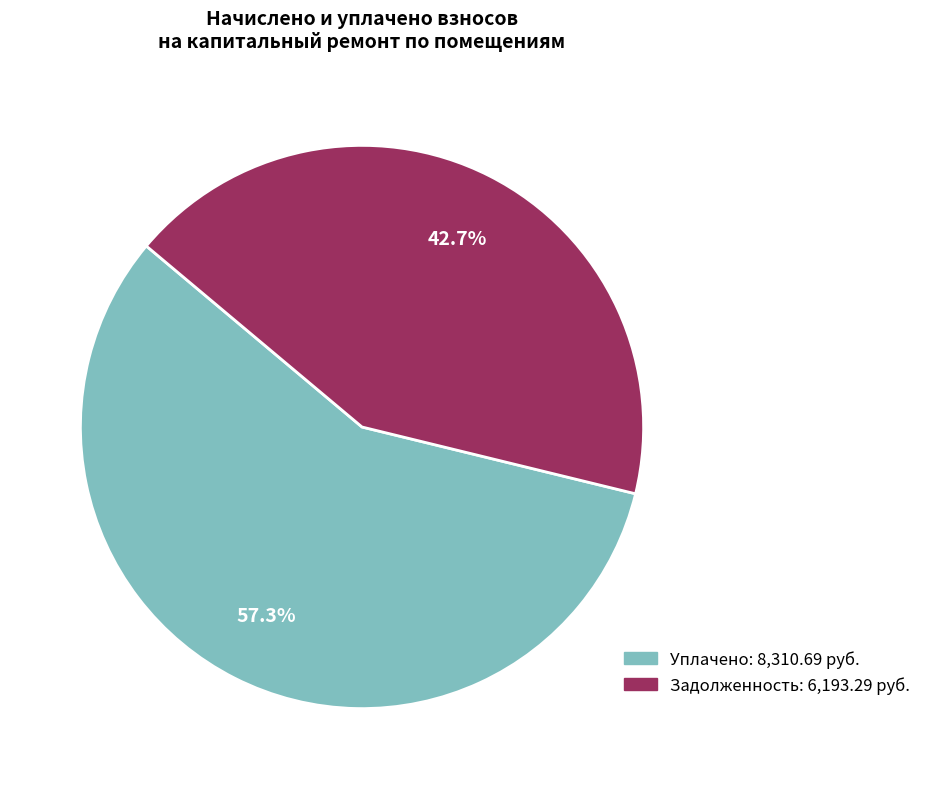

Is there any slice that represents more than half of the pie?

Yes